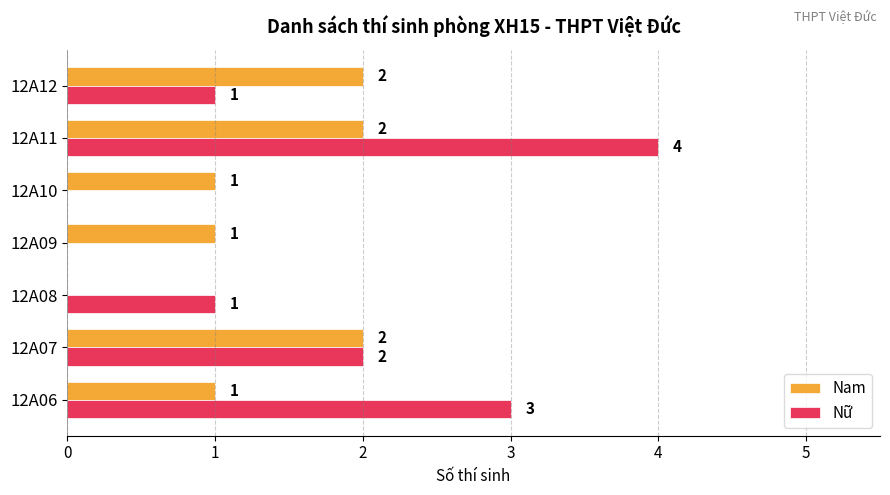

Which category has the highest value across all series?

12A11